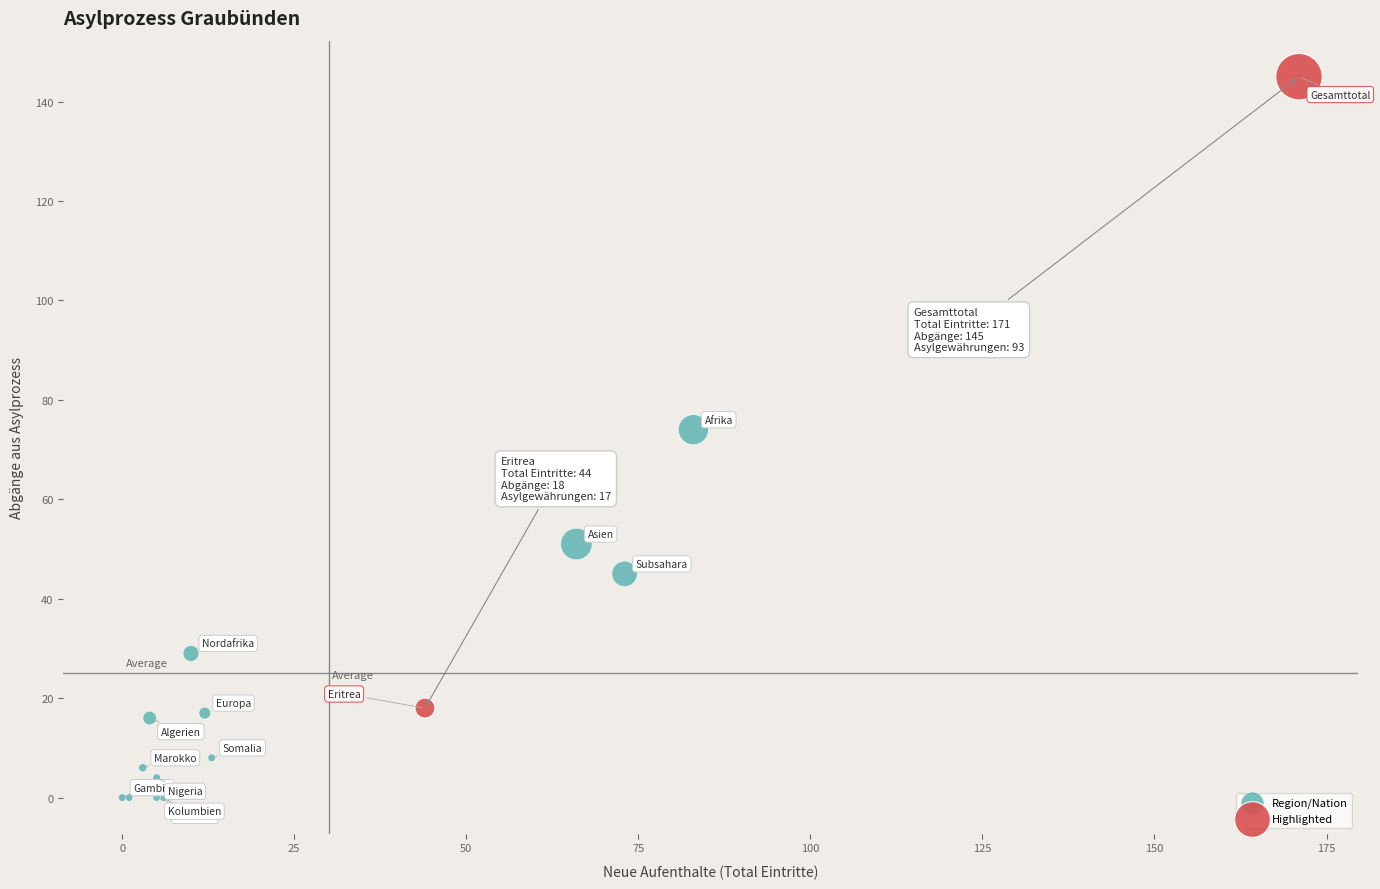

Which series reaches the maximum Y coordinate?

Highlighted